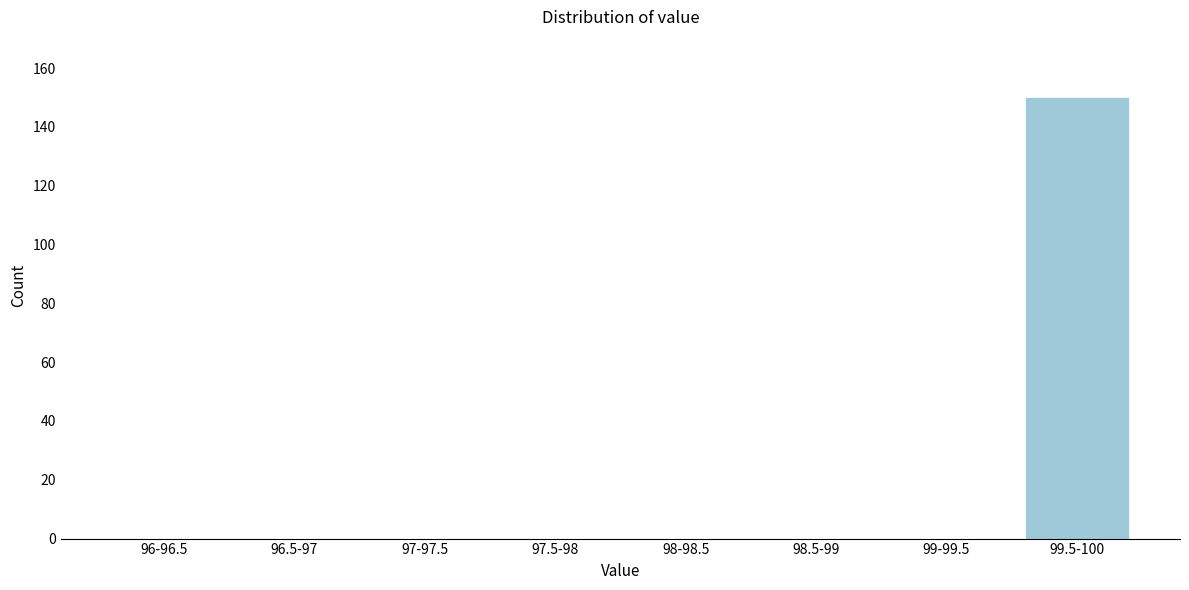

Reading left to right, transcribe all the data shown in this chart.

96-96.5=0	96.5-97=0	97-97.5=0	97.5-98=0	98-98.5=0	98.5-99=0	99-99.5=0	99.5-100=150